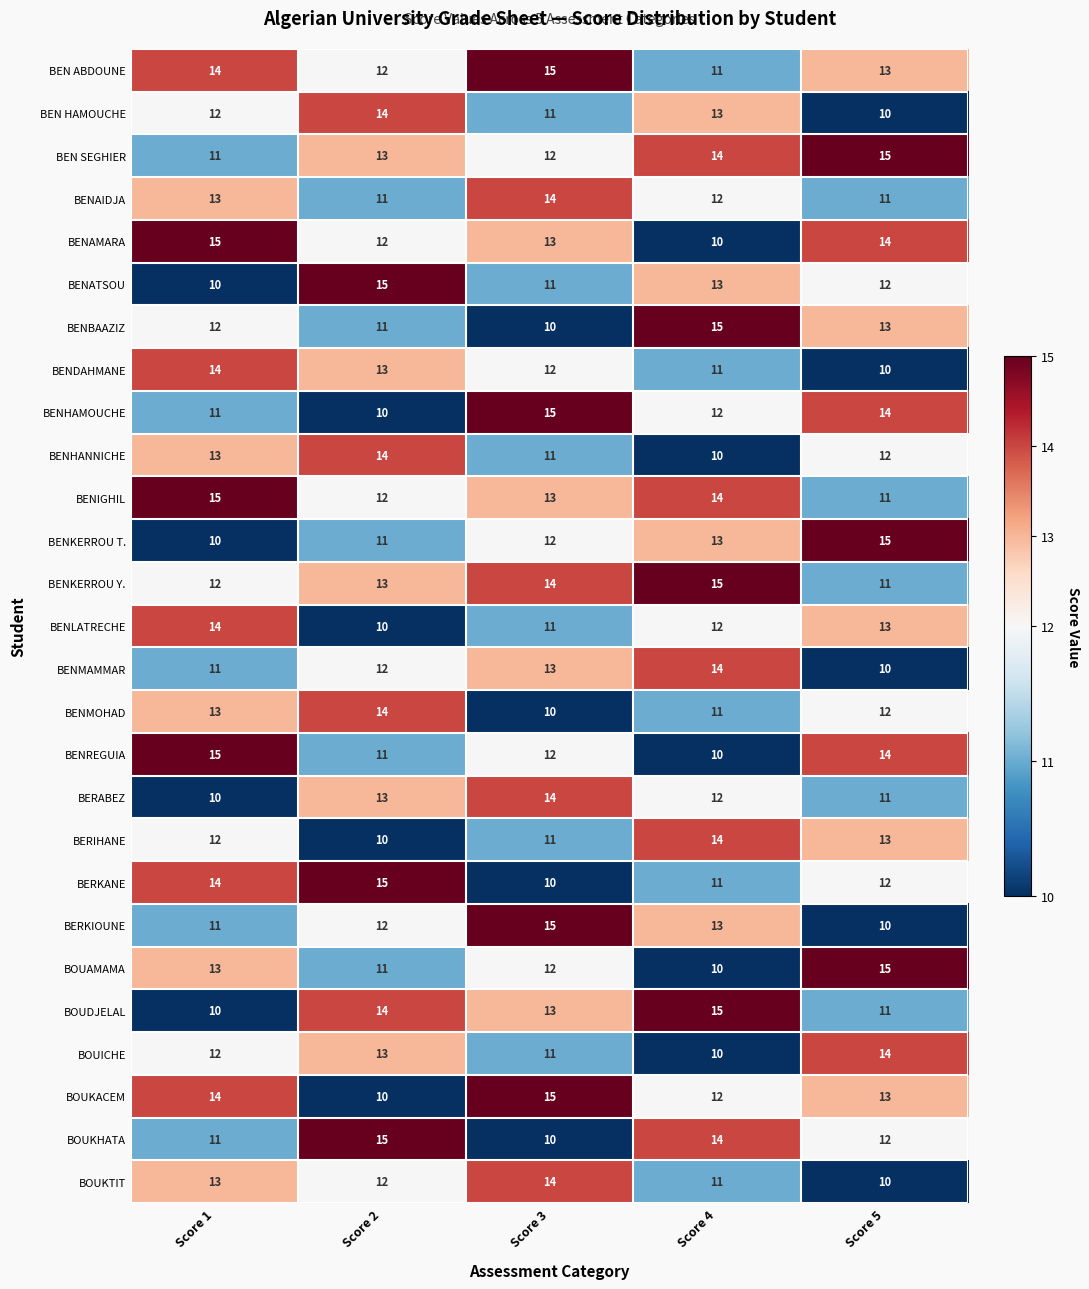

What is the difference between the highest and lowest values at Score 1?

5